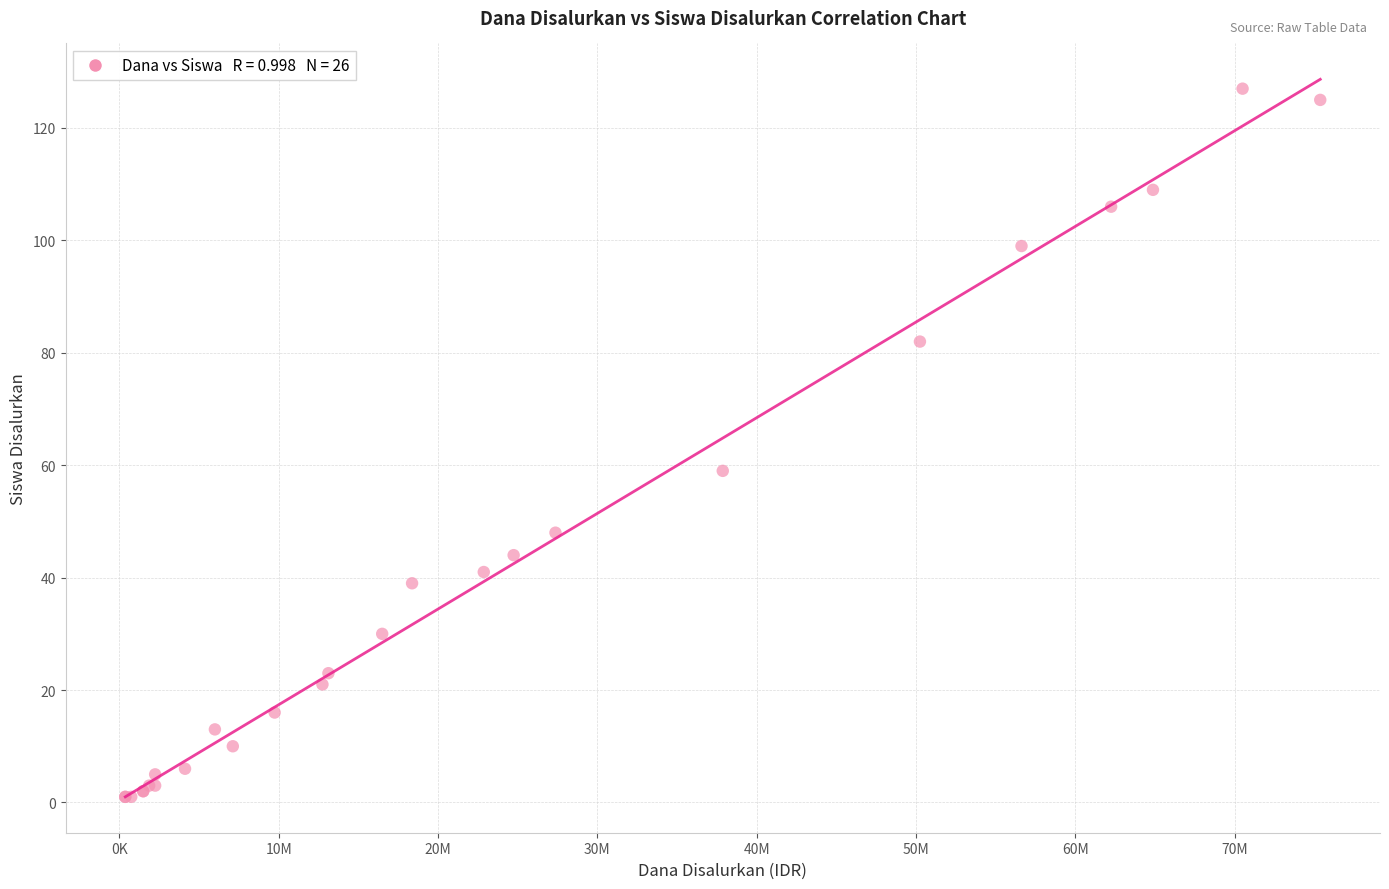

What Y value in the scatter plot is closest to 64?

59